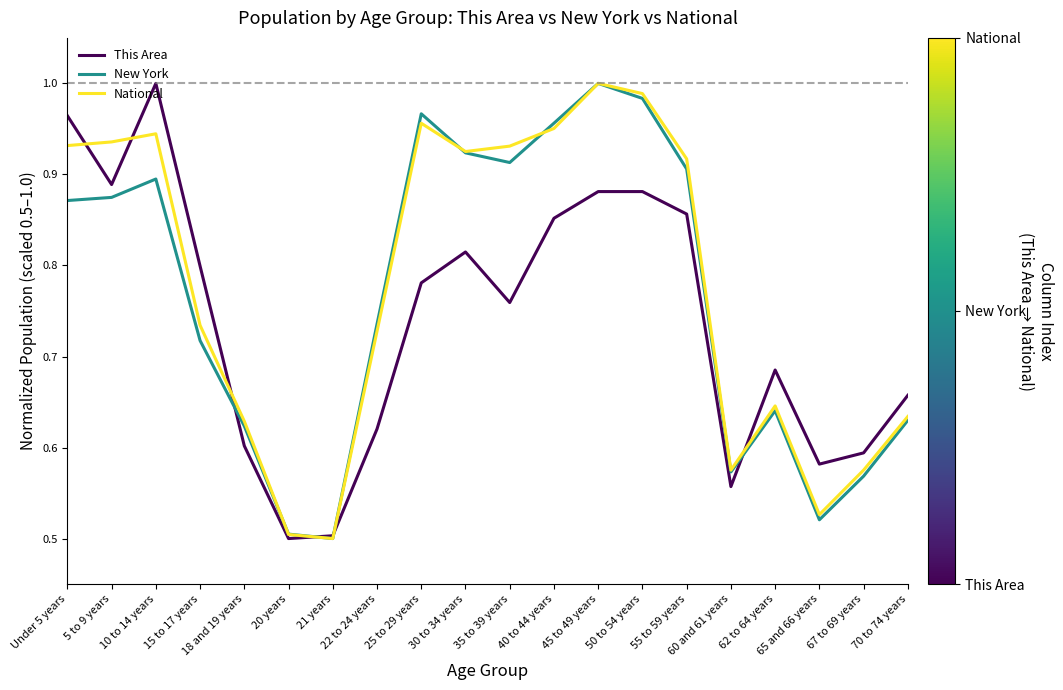

Reading left to right, extract all data points from this chart.

This Area: 1.0	0.9	1.0	0.8	0.6	0.5	0.5	0.6	0.8	0.8	0.8	0.9	0.9	0.9	0.9	0.6	0.7	0.6	0.6	0.7
New York: 0.9	0.9	0.9	0.7	0.6	0.5	0.5	0.7	1.0	0.9	0.9	1.0	1.0	1.0	0.9	0.6	0.6	0.5	0.6	0.6
National: 0.9	0.9	0.9	0.7	0.6	0.5	0.5	0.7	1.0	0.9	0.9	1.0	1.0	1.0	0.9	0.6	0.6	0.5	0.6	0.6